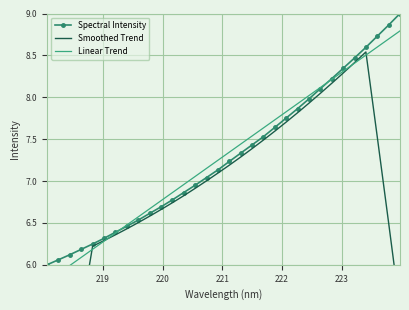

How many distinct data groups are displayed?

3